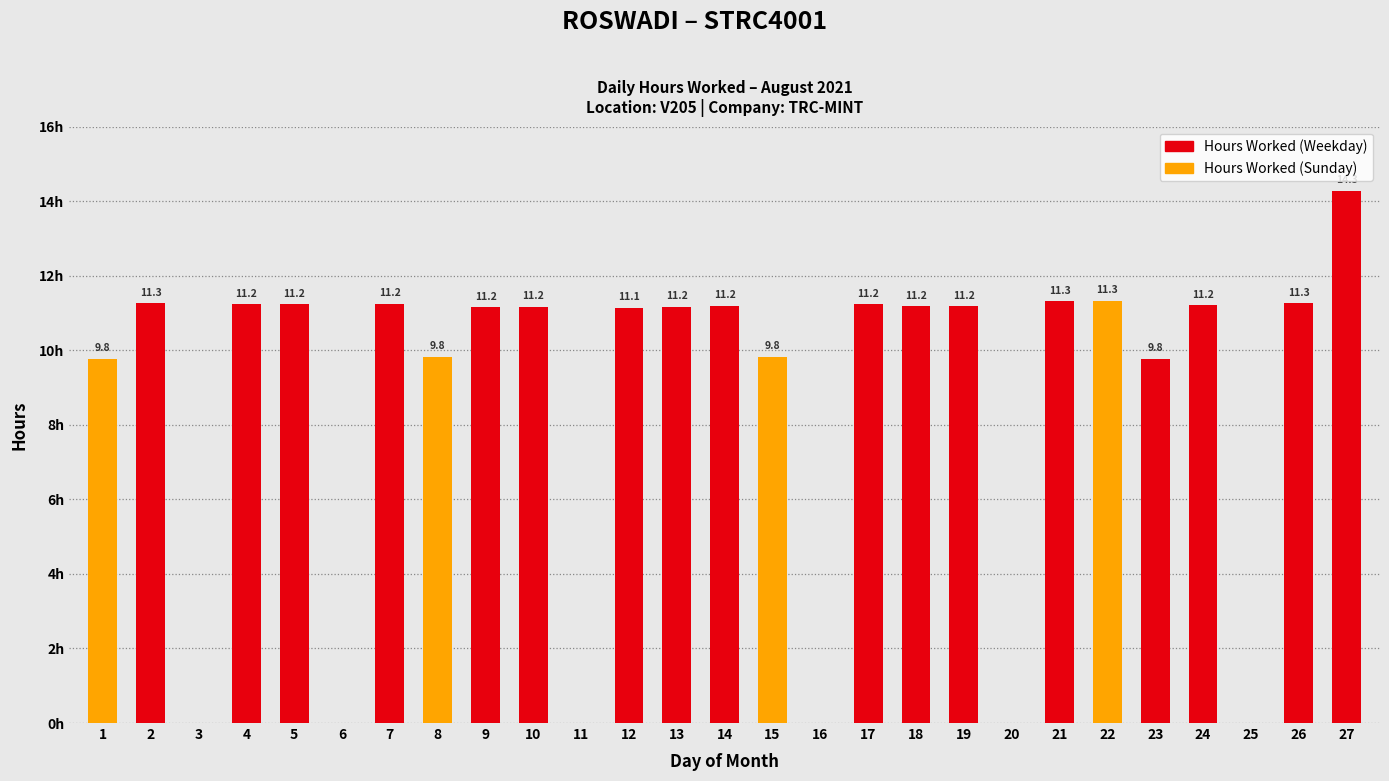

Reading right to left, transcribe all the data shown in this chart.

27=14.3	26=11.3	25=0.0	24=11.2	23=9.8	22=11.3	21=11.3	20=0.0	19=11.2	18=11.2	17=11.2	16=0.0	15=9.8	14=11.2	13=11.2	12=11.1	11=0.0	10=11.2	9=11.2	8=9.8	7=11.2	6=0.0	5=11.2	4=11.2	3=0.0	2=11.3	1=9.8